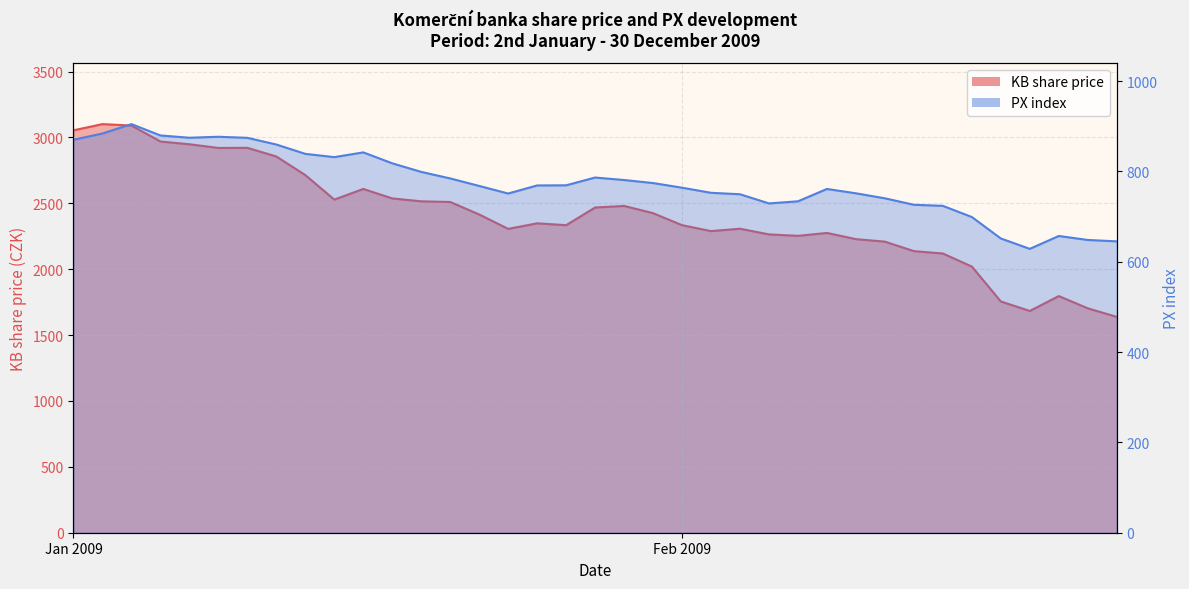

What is the value of the PX point at the 22nd from the left?

763.9